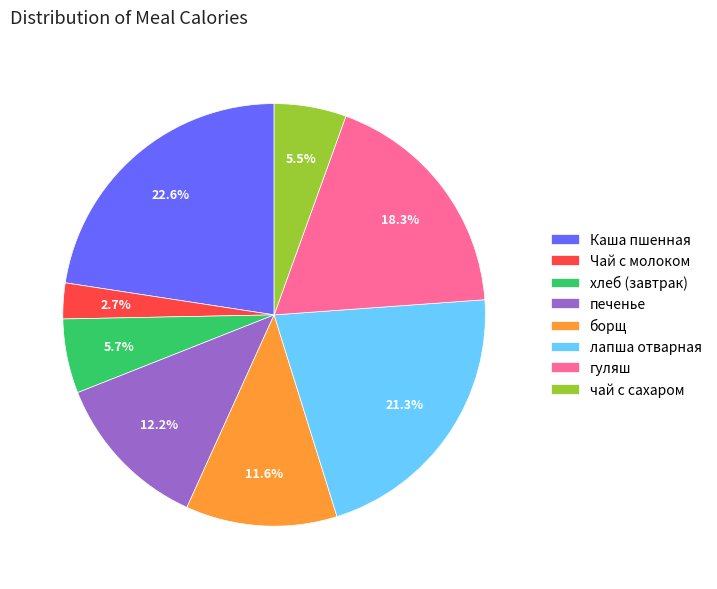

What is the ratio of the value at лапша отварная to the value at гуляш?

1.2